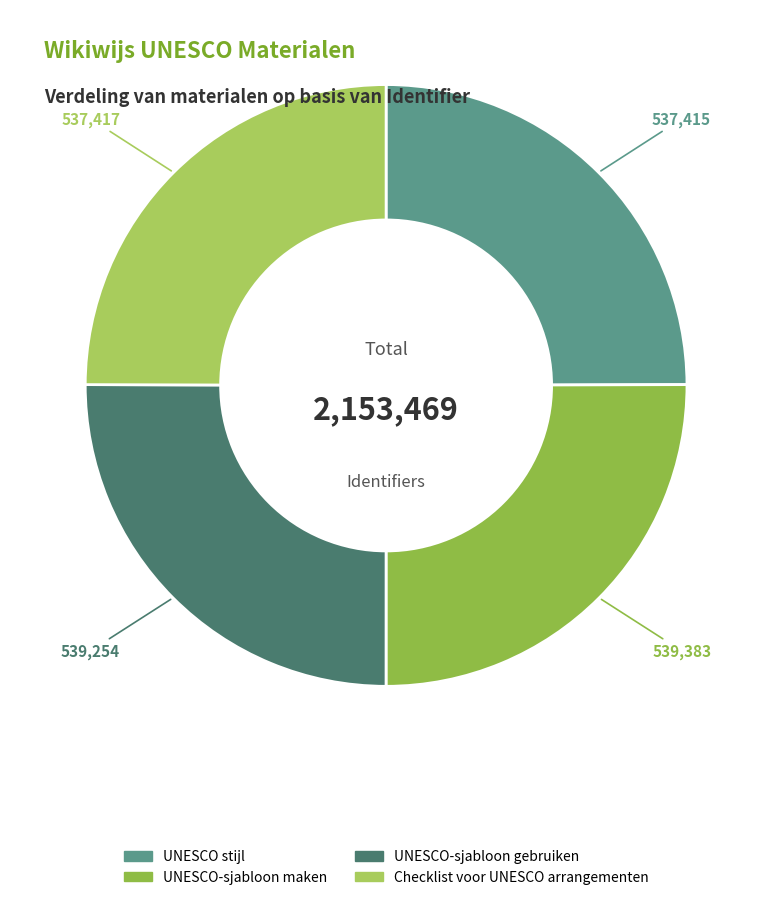

How many slices are in this pie chart?

4